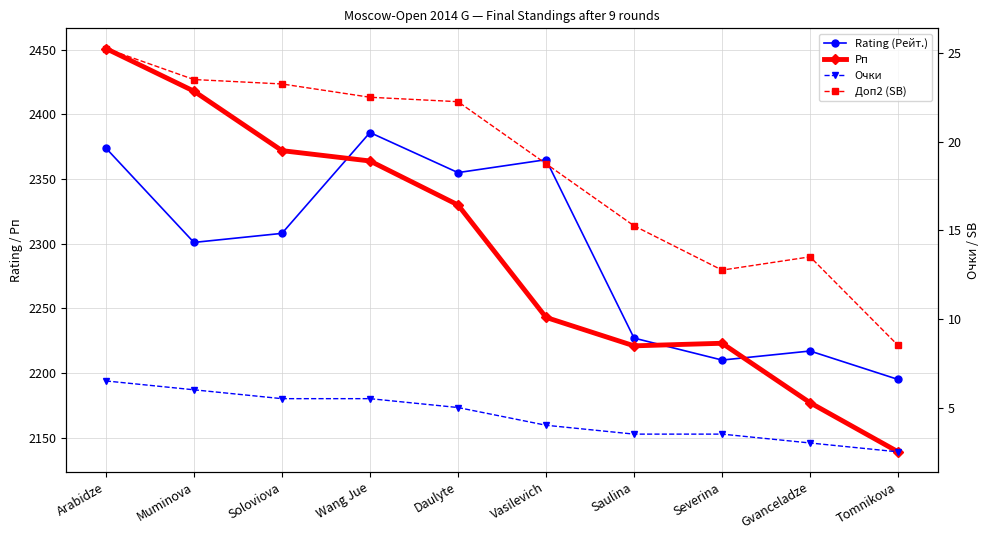

True or false: Доп2 (SB) and Rating (Рейт.) cross at least once.

False